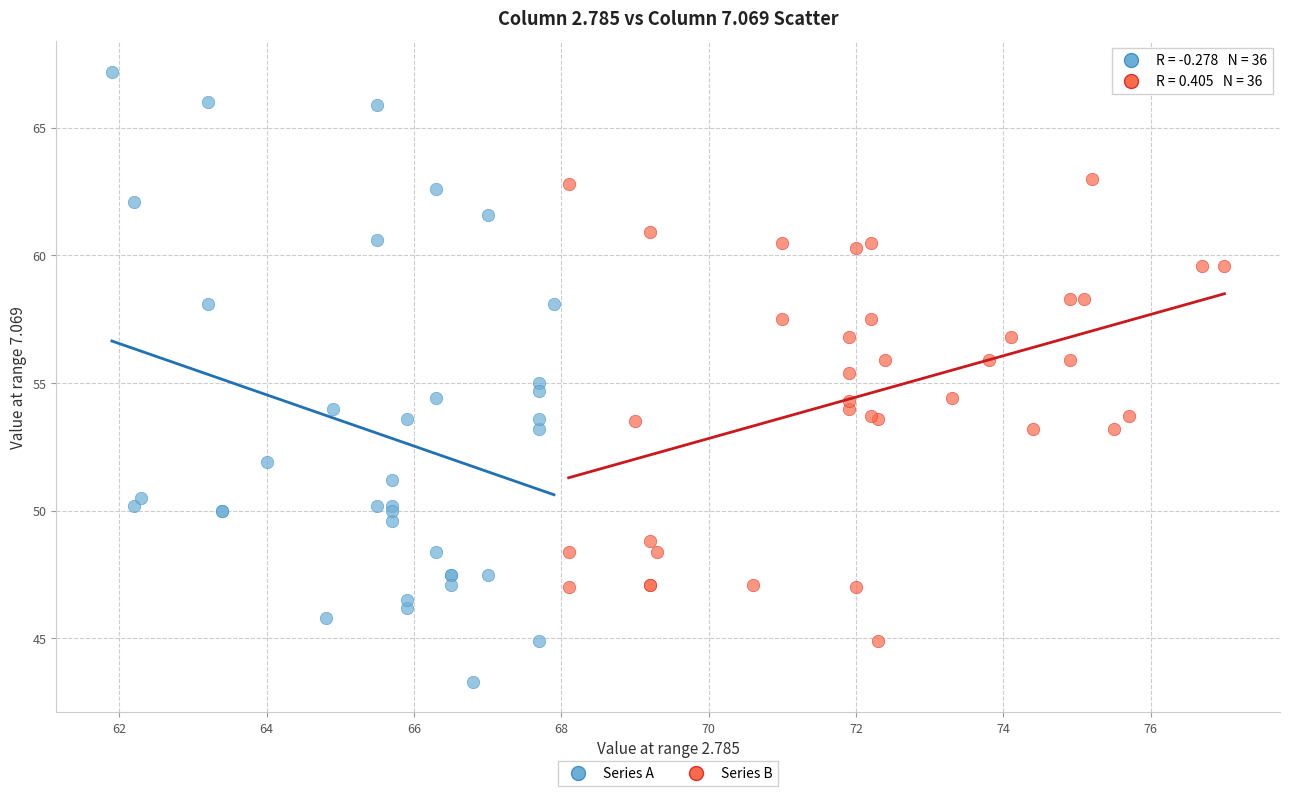

Which series contains the lowest Y value?

Series A